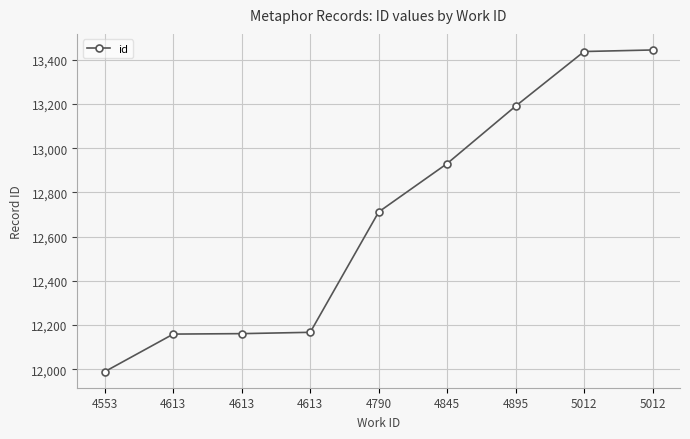

Reading left to right, extract all data points from this chart.

11989	12159	12161	12167	12712	12931	13191	13438	13445